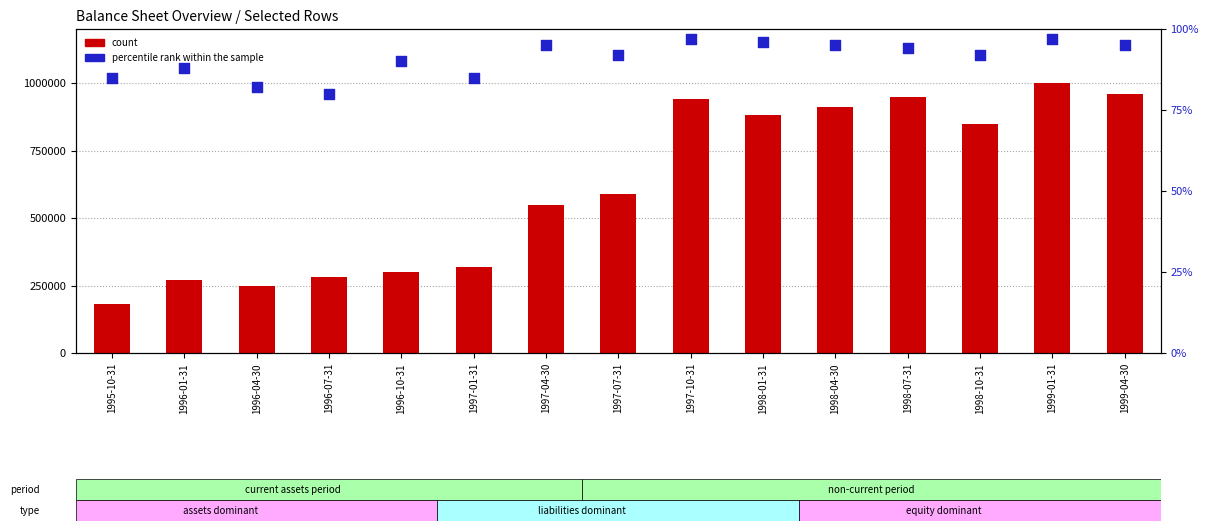

Which series reaches the maximum Y coordinate?

count